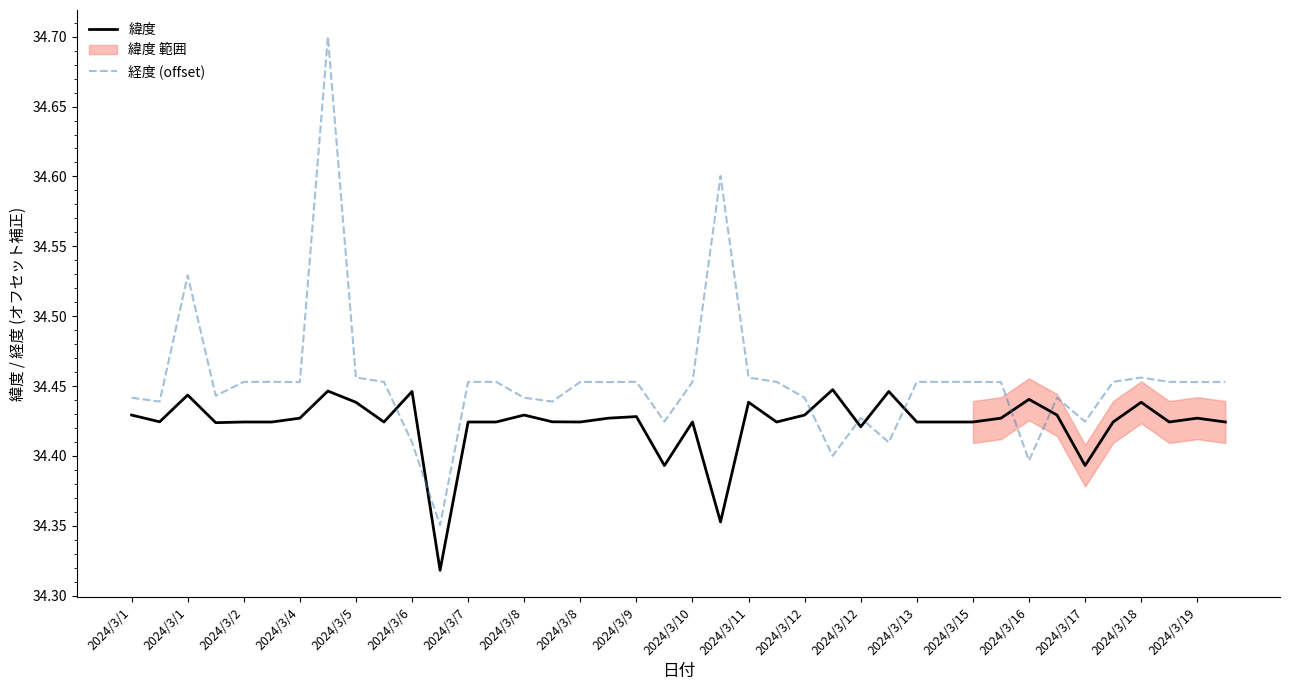

Which category has the highest value in the 緯度 series?

25